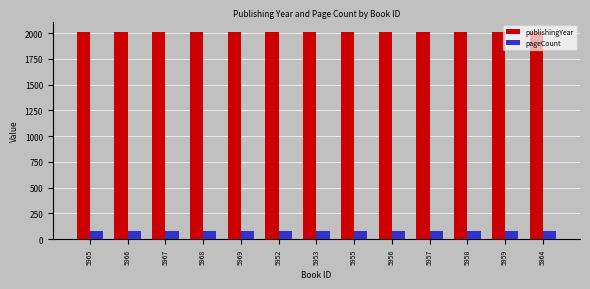

Which series has the largest range (max minus min)?

publishingYear